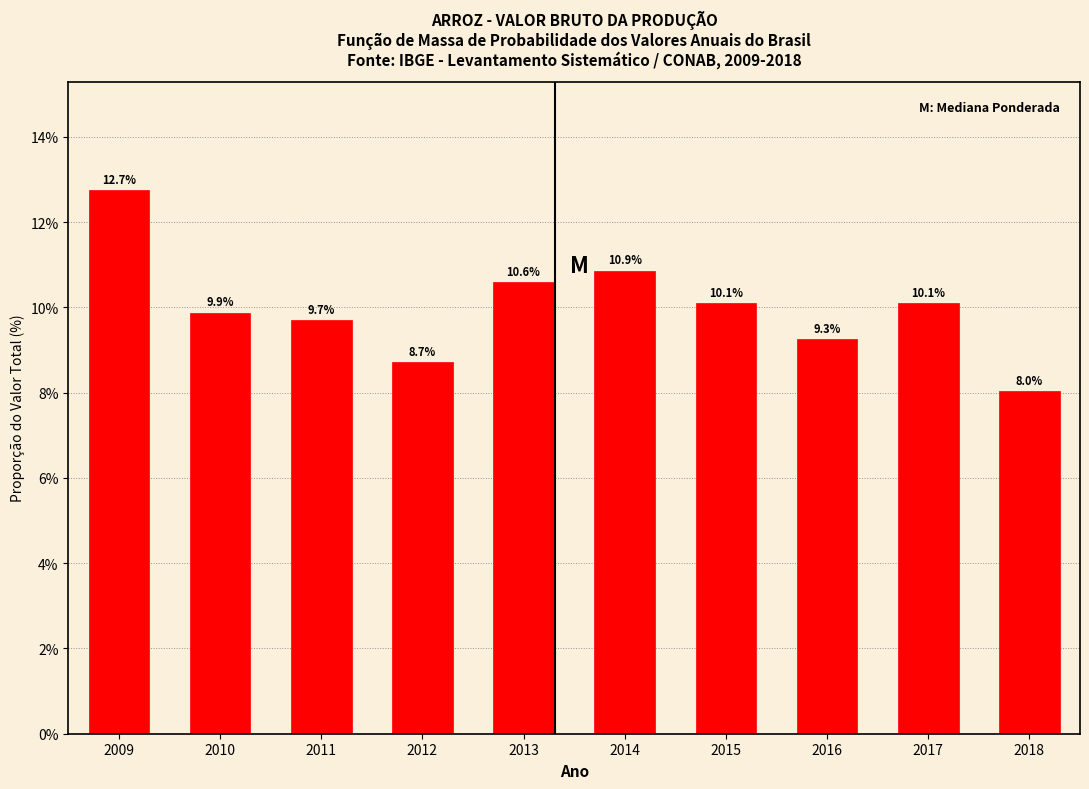

Reading right to left, list all the values displayed in this chart.

8.0	10.1	9.3	10.1	10.9	10.6	8.7	9.7	9.9	12.7